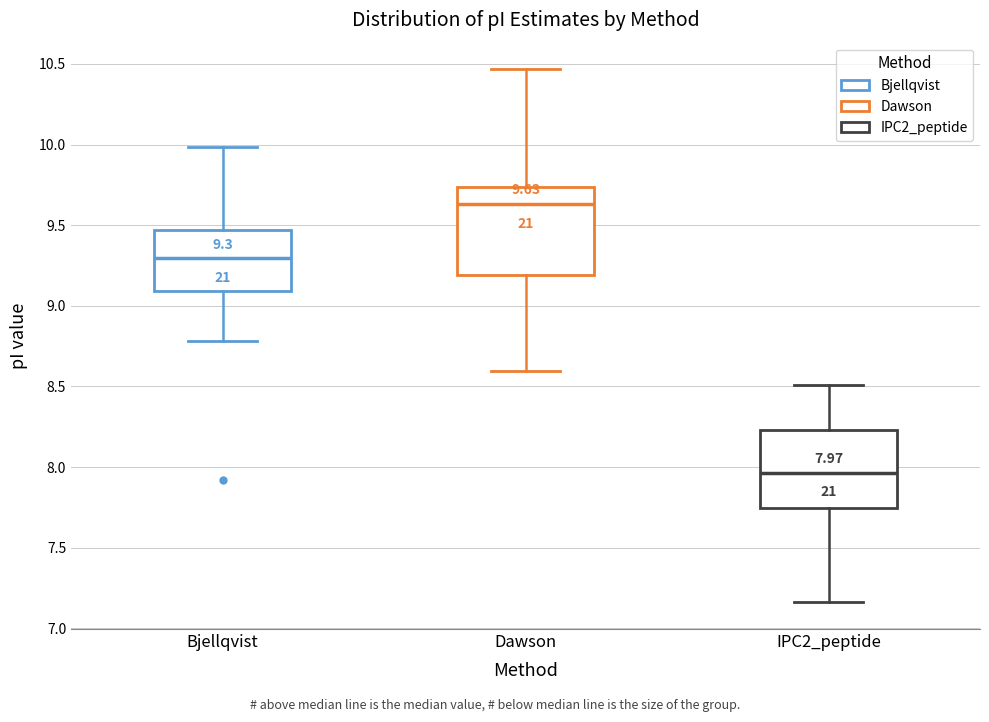

Which box is the tallest, from its lower edge to its upper edge?

Dawson